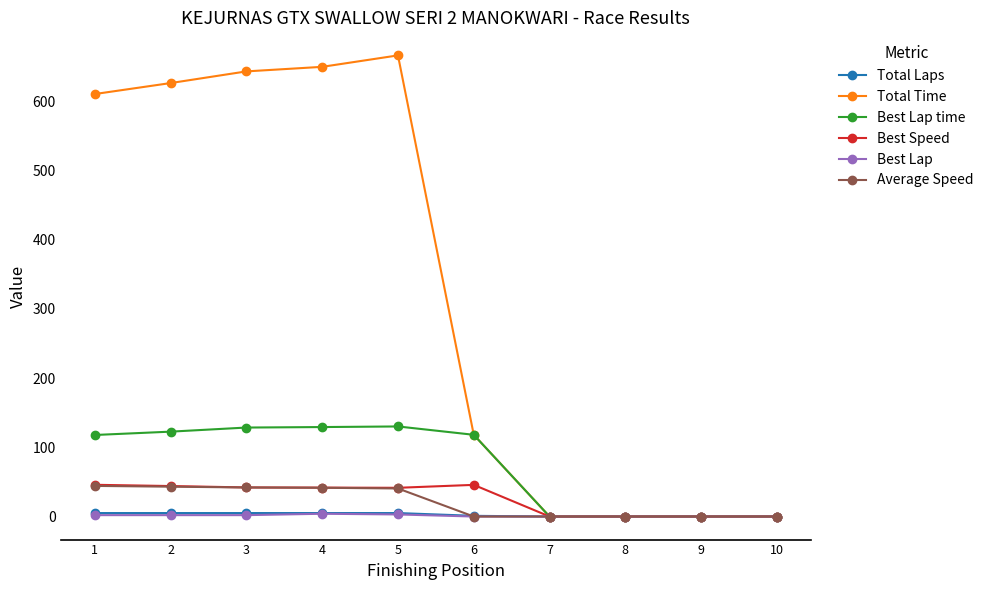

Which series has the widest spread of values?

Total Time